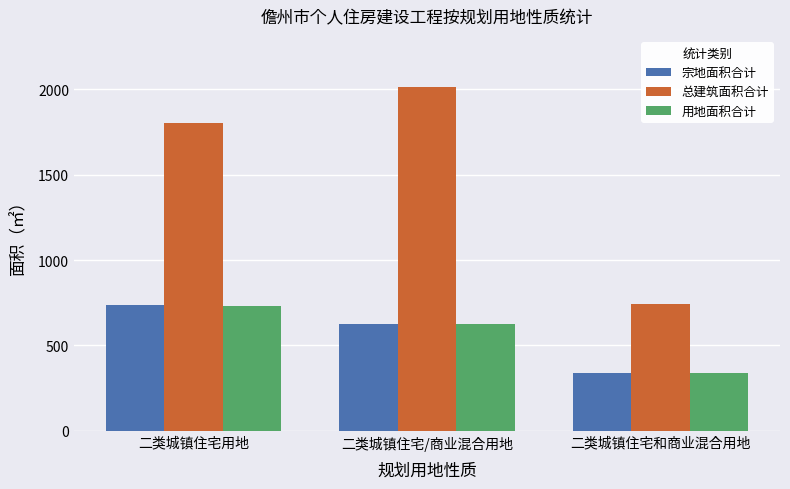

How many distinct data groups are displayed?

3